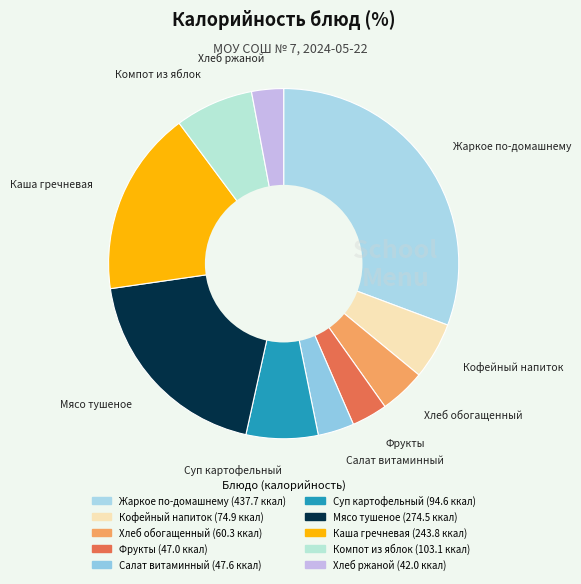

Combined, do Суп картофельный and Каша гречневая account for over 50%?

No